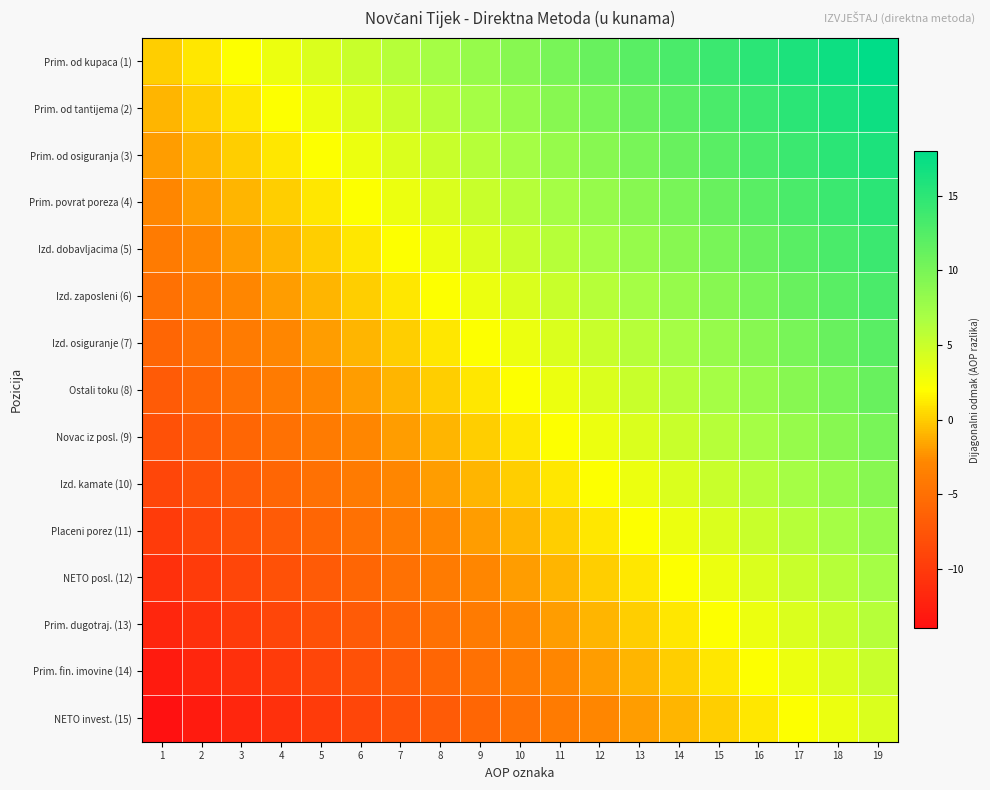

Reading left to right, what are all the values shown in this chart?

Prim. od kupaca (1): 1=0	2=1	3=2	4=3	5=4	6=5	7=6	8=7	9=8	10=9	11=10	12=11	13=12	14=13	15=14	16=15	17=16	18=17	19=18
Prim. od tantijema (2): 1=-1	2=0	3=1	4=2	5=3	6=4	7=5	8=6	9=7	10=8	11=9	12=10	13=11	14=12	15=13	16=14	17=15	18=16	19=17
Prim. od osiguranja (3): 1=-2	2=-1	3=0	4=1	5=2	6=3	7=4	8=5	9=6	10=7	11=8	12=9	13=10	14=11	15=12	16=13	17=14	18=15	19=16
Prim. povrat poreza (4): 1=-3	2=-2	3=-1	4=0	5=1	6=2	7=3	8=4	9=5	10=6	11=7	12=8	13=9	14=10	15=11	16=12	17=13	18=14	19=15
Izd. dobavljacima (5): 1=-4	2=-3	3=-2	4=-1	5=0	6=1	7=2	8=3	9=4	10=5	11=6	12=7	13=8	14=9	15=10	16=11	17=12	18=13	19=14
Izd. zaposleni (6): 1=-5	2=-4	3=-3	4=-2	5=-1	6=0	7=1	8=2	9=3	10=4	11=5	12=6	13=7	14=8	15=9	16=10	17=11	18=12	19=13
Izd. osiguranje (7): 1=-6	2=-5	3=-4	4=-3	5=-2	6=-1	7=0	8=1	9=2	10=3	11=4	12=5	13=6	14=7	15=8	16=9	17=10	18=11	19=12
Ostali toku (8): 1=-7	2=-6	3=-5	4=-4	5=-3	6=-2	7=-1	8=0	9=1	10=2	11=3	12=4	13=5	14=6	15=7	16=8	17=9	18=10	19=11
Novac iz posl. (9): 1=-8	2=-7	3=-6	4=-5	5=-4	6=-3	7=-2	8=-1	9=0	10=1	11=2	12=3	13=4	14=5	15=6	16=7	17=8	18=9	19=10
Izd. kamate (10): 1=-9	2=-8	3=-7	4=-6	5=-5	6=-4	7=-3	8=-2	9=-1	10=0	11=1	12=2	13=3	14=4	15=5	16=6	17=7	18=8	19=9
Placeni porez (11): 1=-10	2=-9	3=-8	4=-7	5=-6	6=-5	7=-4	8=-3	9=-2	10=-1	11=0	12=1	13=2	14=3	15=4	16=5	17=6	18=7	19=8
NETO posl. (12): 1=-11	2=-10	3=-9	4=-8	5=-7	6=-6	7=-5	8=-4	9=-3	10=-2	11=-1	12=0	13=1	14=2	15=3	16=4	17=5	18=6	19=7
Prim. dugotraj. (13): 1=-12	2=-11	3=-10	4=-9	5=-8	6=-7	7=-6	8=-5	9=-4	10=-3	11=-2	12=-1	13=0	14=1	15=2	16=3	17=4	18=5	19=6
Prim. fin. imovine (14): 1=-13	2=-12	3=-11	4=-10	5=-9	6=-8	7=-7	8=-6	9=-5	10=-4	11=-3	12=-2	13=-1	14=0	15=1	16=2	17=3	18=4	19=5
NETO invest. (15): 1=-14	2=-13	3=-12	4=-11	5=-10	6=-9	7=-8	8=-7	9=-6	10=-5	11=-4	12=-3	13=-2	14=-1	15=0	16=1	17=2	18=3	19=4